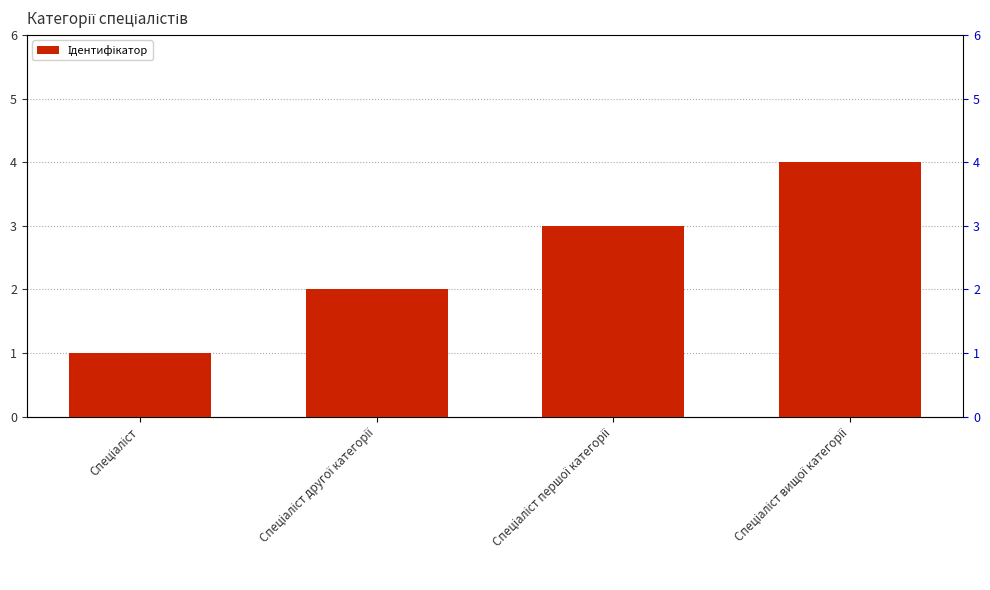

Rank the categories by value from highest to lowest.

Спеціаліст вищої категорії, Спеціаліст першої категорії, Спеціаліст другої категорії, Спеціаліст